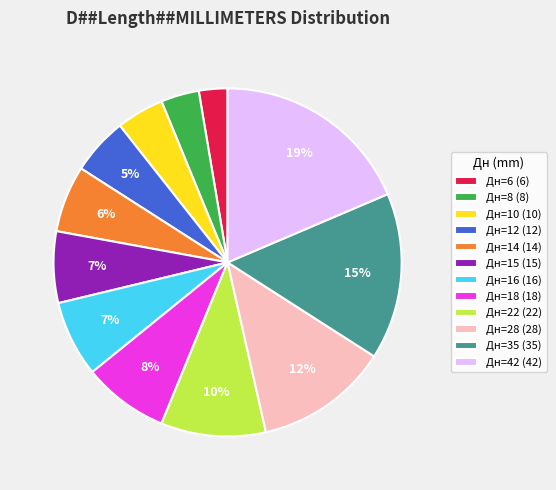

Do Дн=28 and Дн=15 together represent more than half of the pie?

No